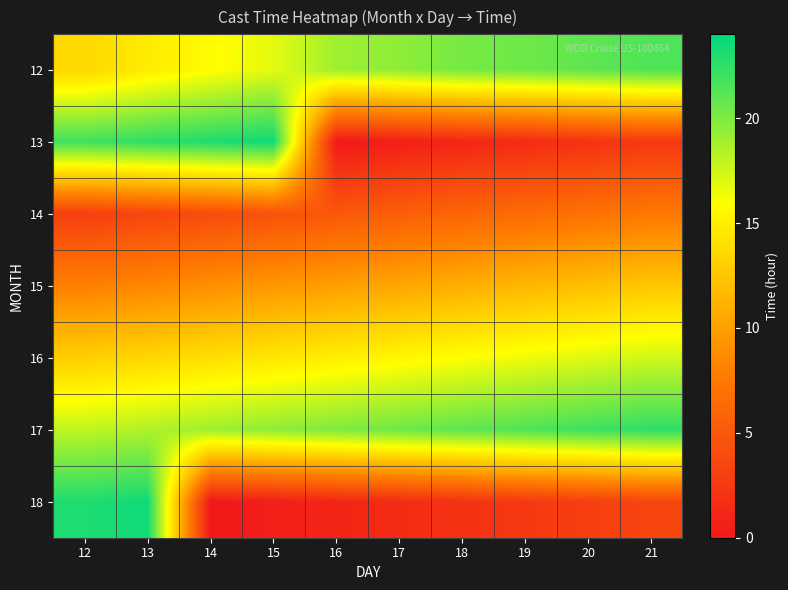

Between 19 and 20, which series saw the biggest shift?

12